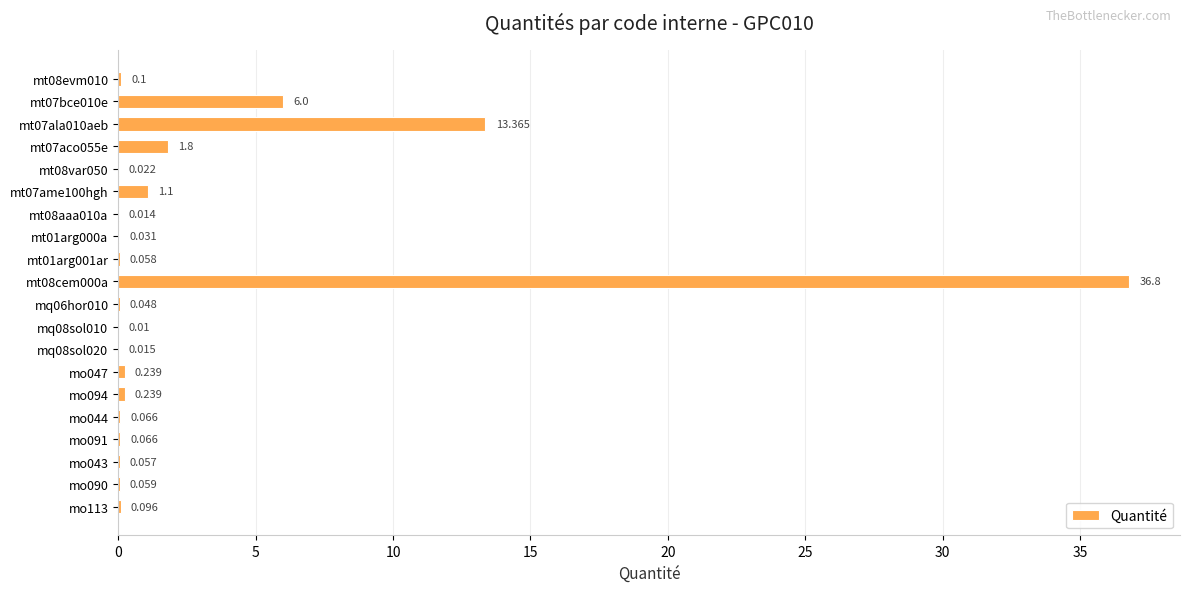

What is the difference between the maximum and minimum values?

36.8